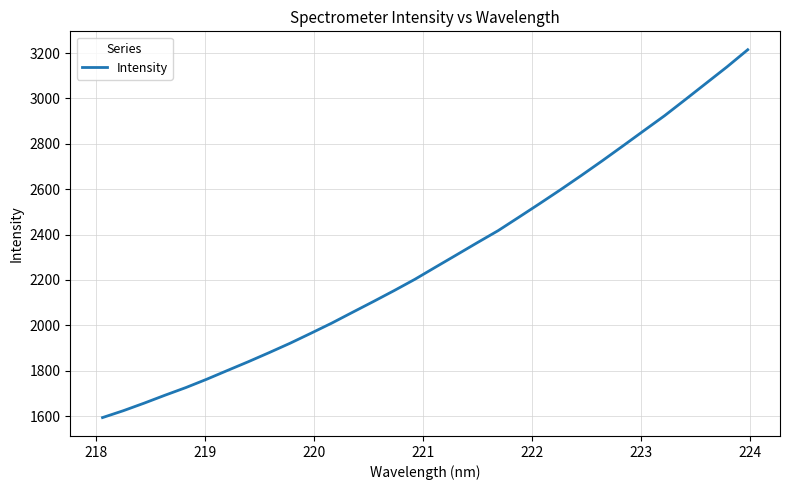

What is the smallest value displayed?

1593.3